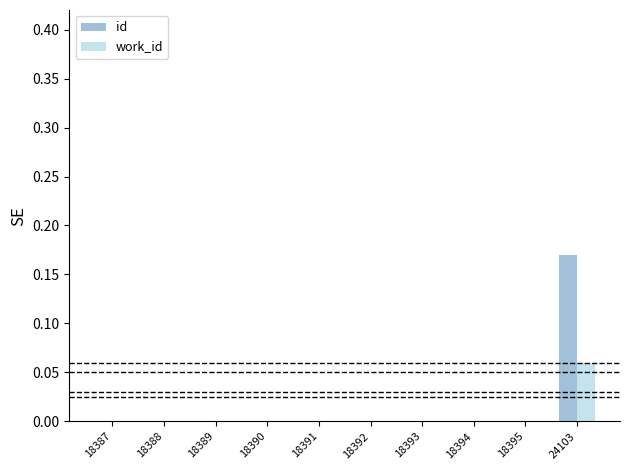

At which category is the sum across all series the highest?

24103